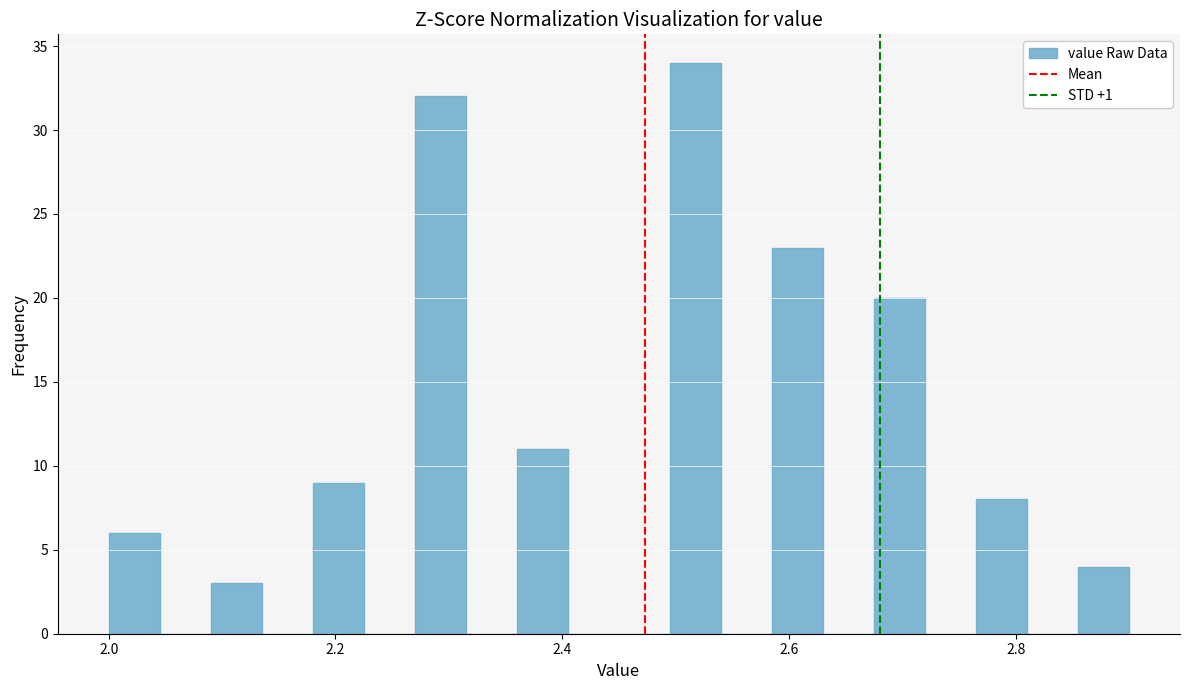

Read against the x-axis, roughly where is the centre of the tallest bar?

2.52